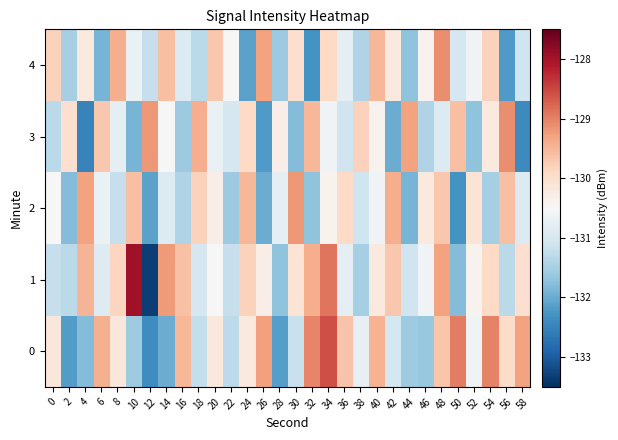

What is the difference between the highest and lowest values at 32?

3.3